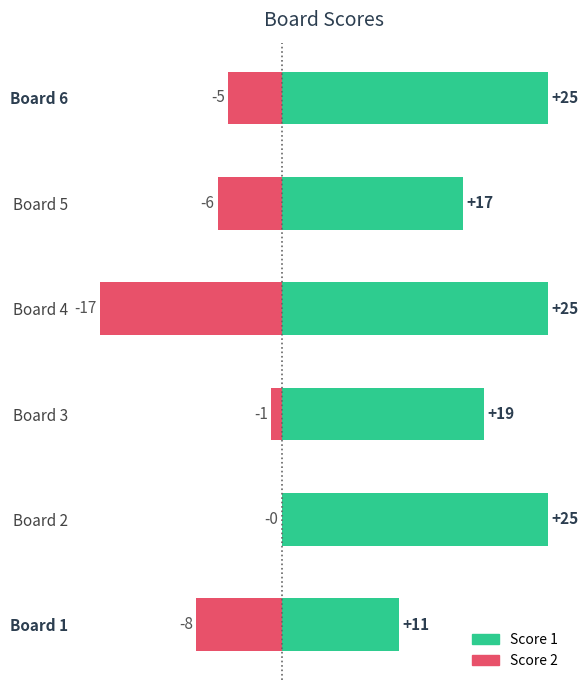

What is the minimum value for Score 1?

11